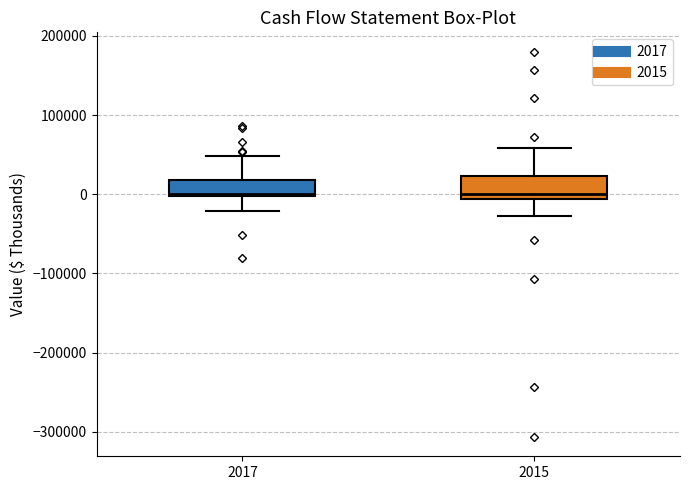

Reading left to right, read every box against the y-axis: the position of its median line, the range the box covers, and the ends of its whiskers. The values are not printed on the chart, so give them approximately, as read against the axis.

2017: median 0, box 0 to 20000, whiskers -20000 to 50000
2015: median 0, box -10000 to 20000, whiskers -30000 to 60000